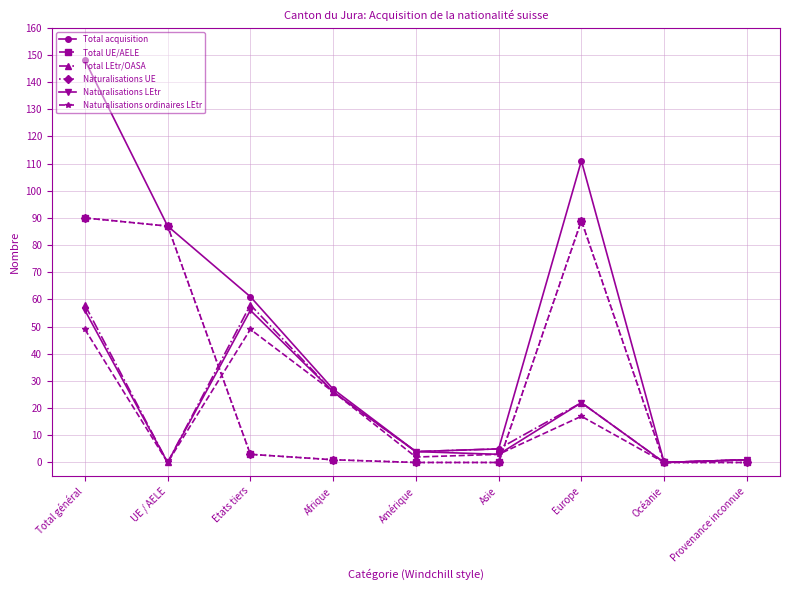

Between Amérique and Océanie, which series saw the biggest shift?

Total acquisition